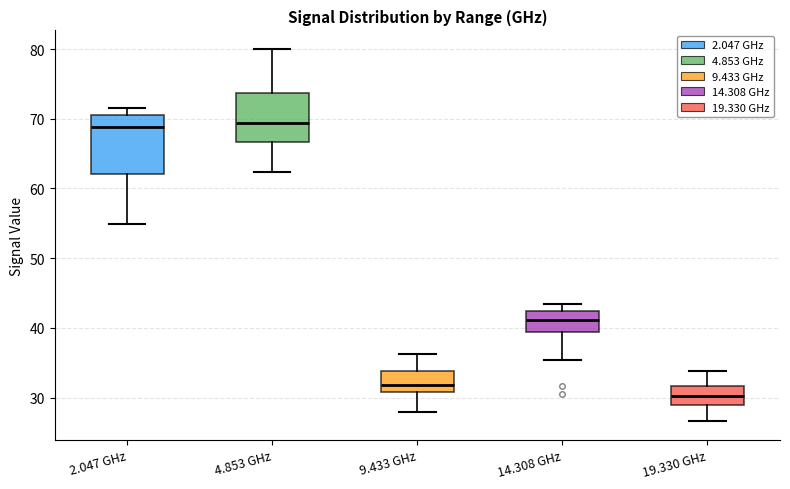

Where is the upper edge of the box for 2.047 GHz on the y-axis? The values are not printed on the chart, so give them approximately, as read against the axis.

71